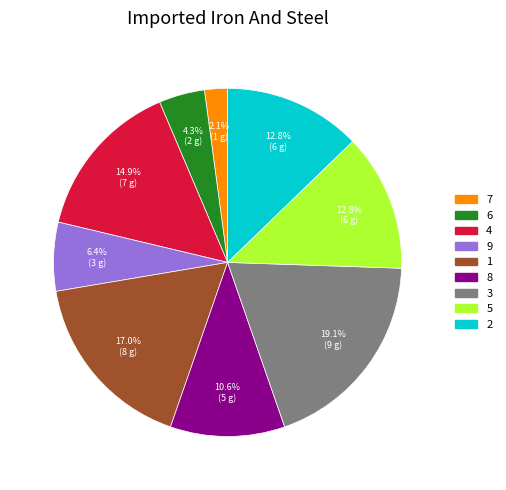

The 3 slice represents 19% of the pie. True or false?

True